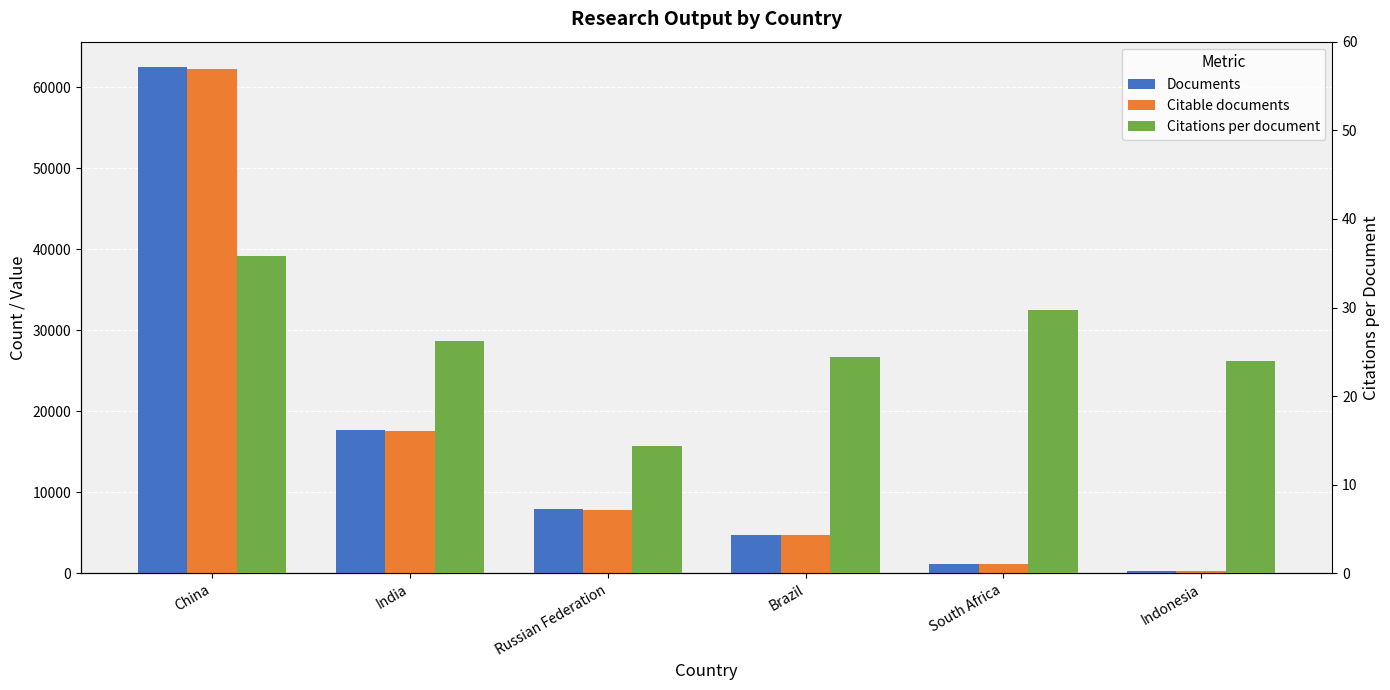

What is the lowest value of the Citable documents series?

340.0